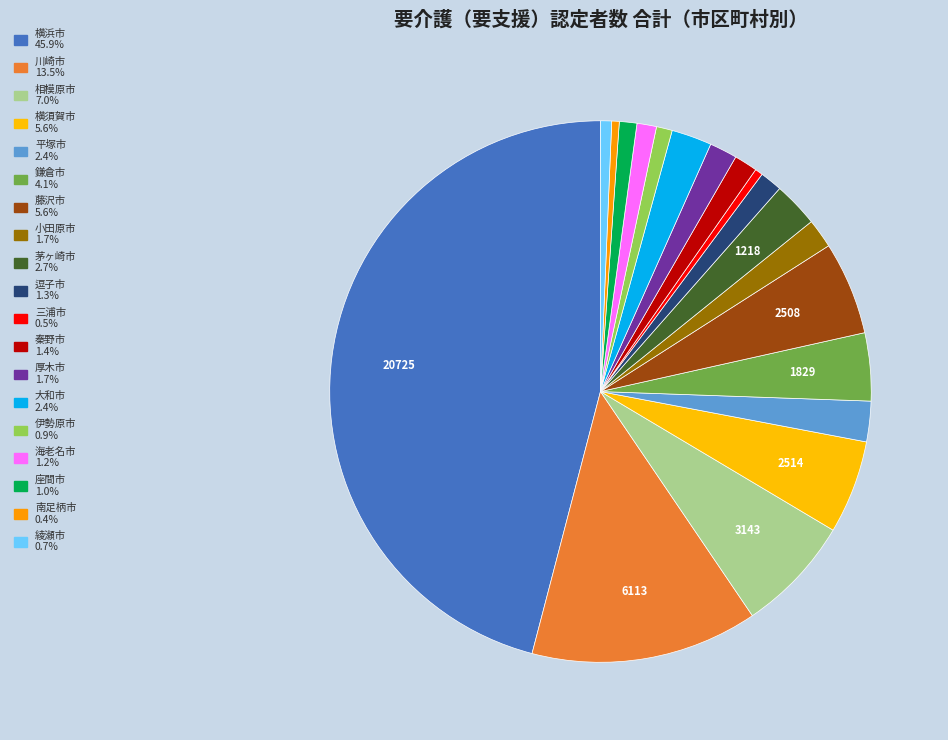

Is there any slice that represents more than half of the pie?

No